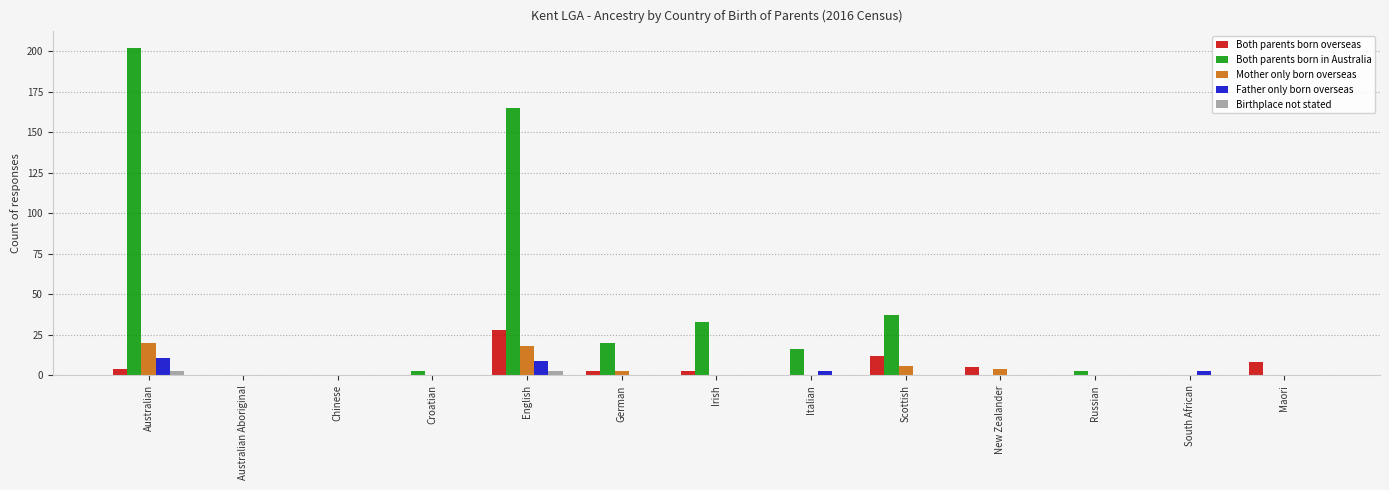

How many groups of bars are there?

13